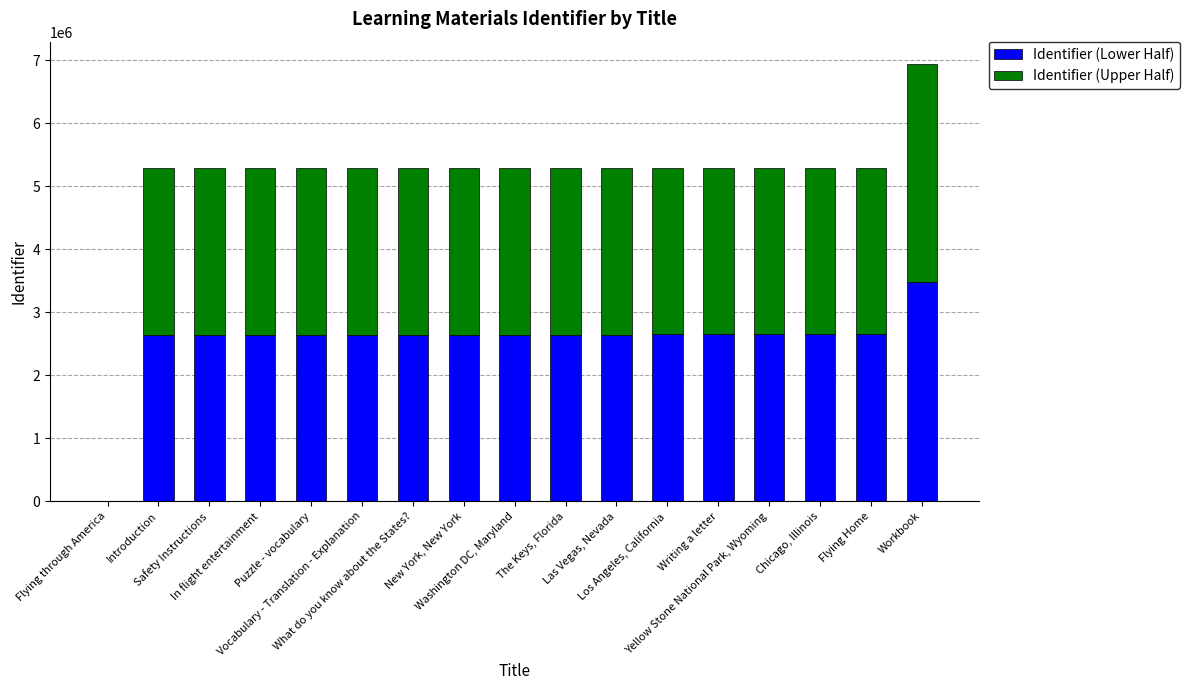

How many categories are shown in the chart?

17